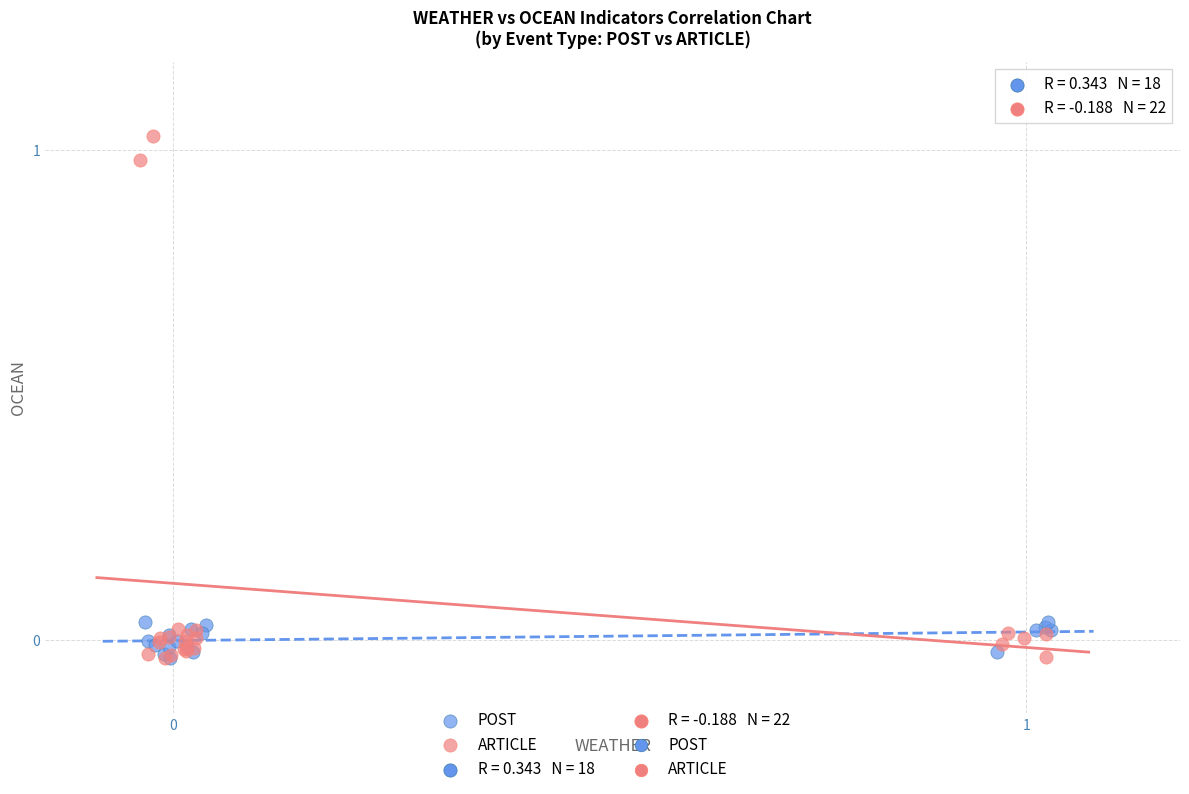

Which series has the widest spread of Y values?

ARTICLE